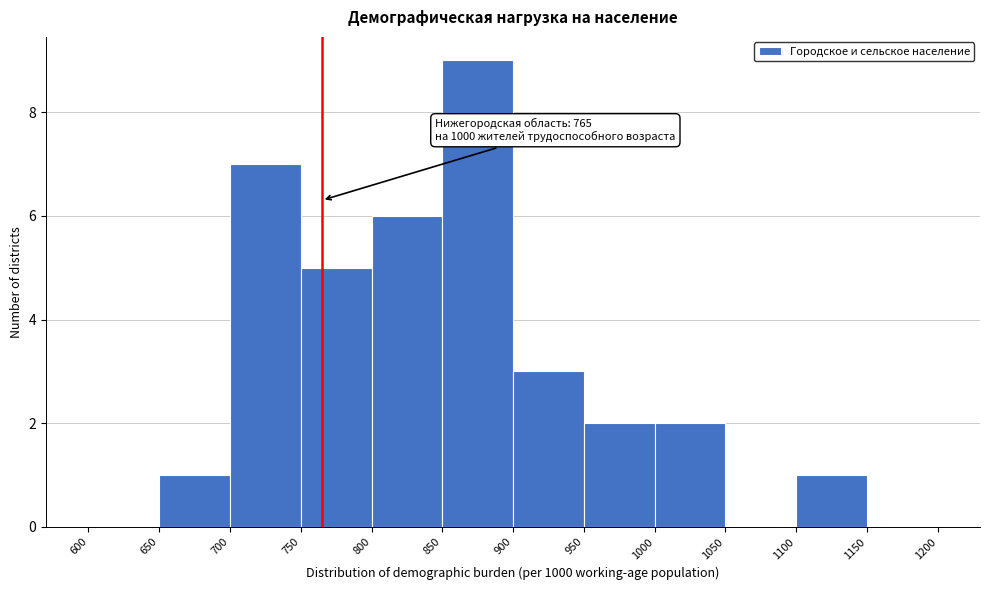

Which range on the x-axis has the tallest bar?

850 to 900